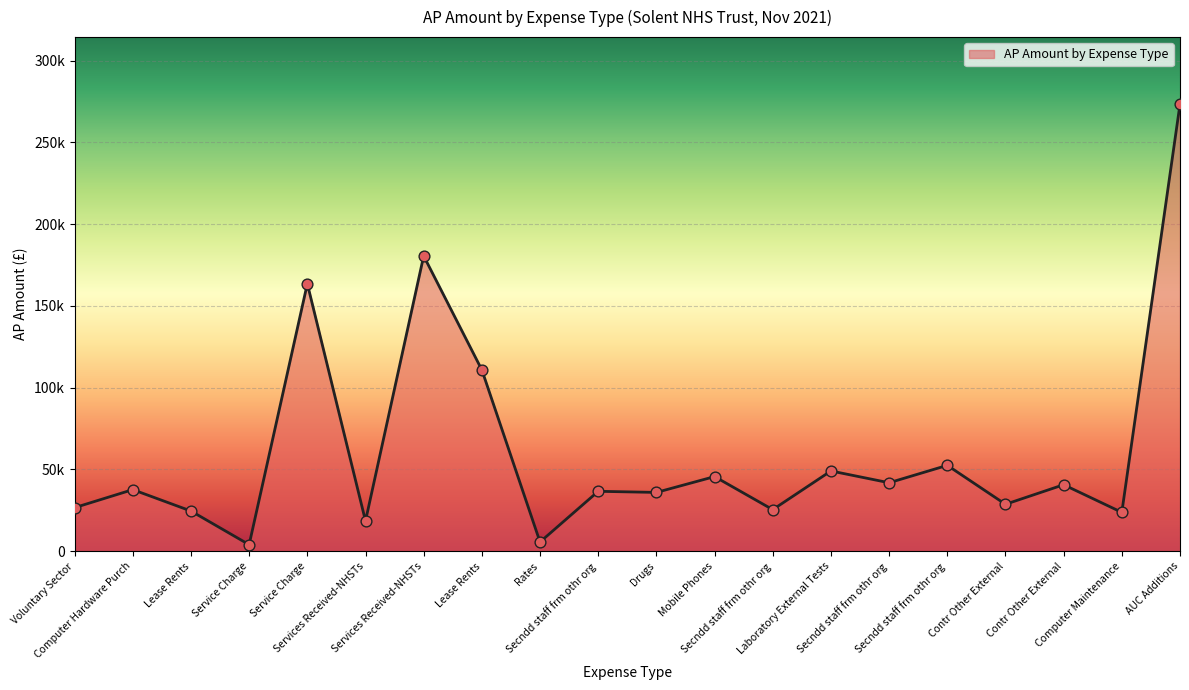

What is the change in value from Service Charge to Computer Maintenance?

+19751.5